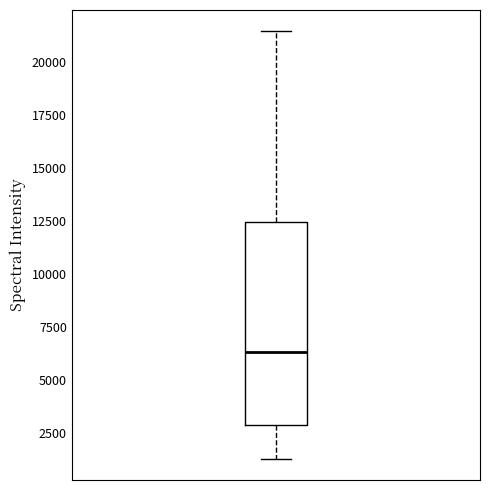

Read this box plot against the y-axis: the position of the median line, the range covered by the box, and the ends of both whiskers. The values are not printed on the chart, so give them approximately, as read against the axis.

median 6500, box 3000 to 12500, whiskers 1500 to 21500